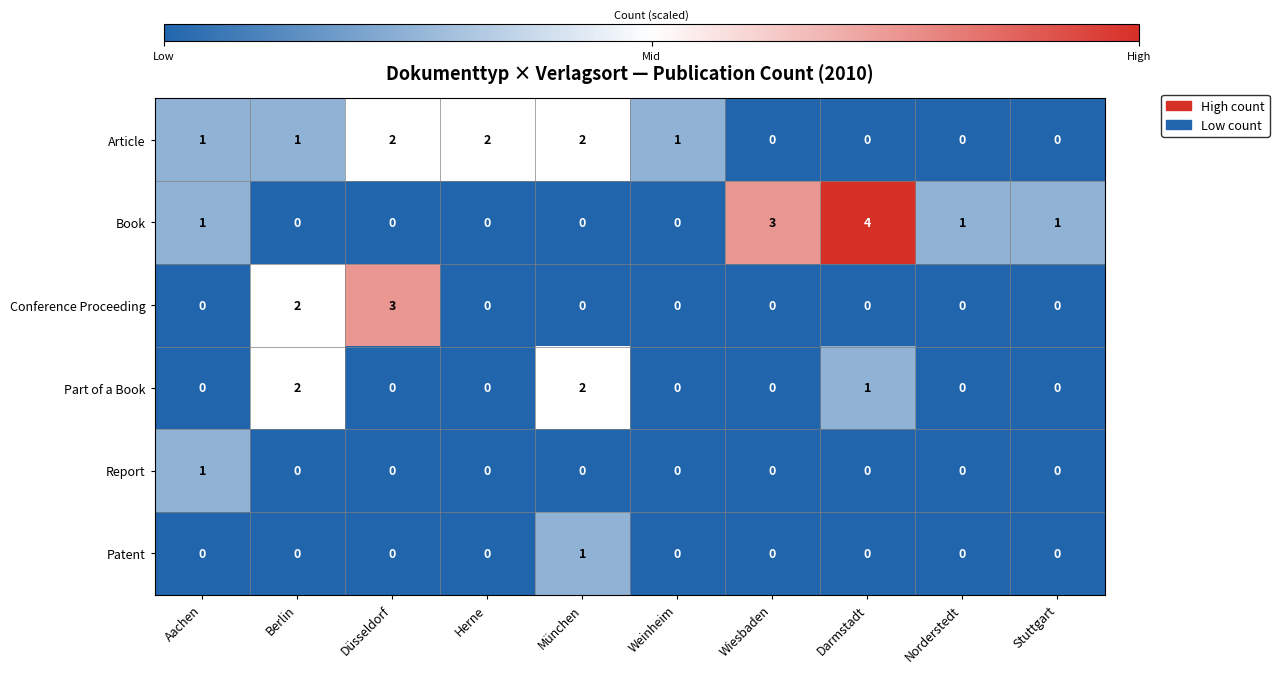

Which category has the highest value across all series?

Darmstadt